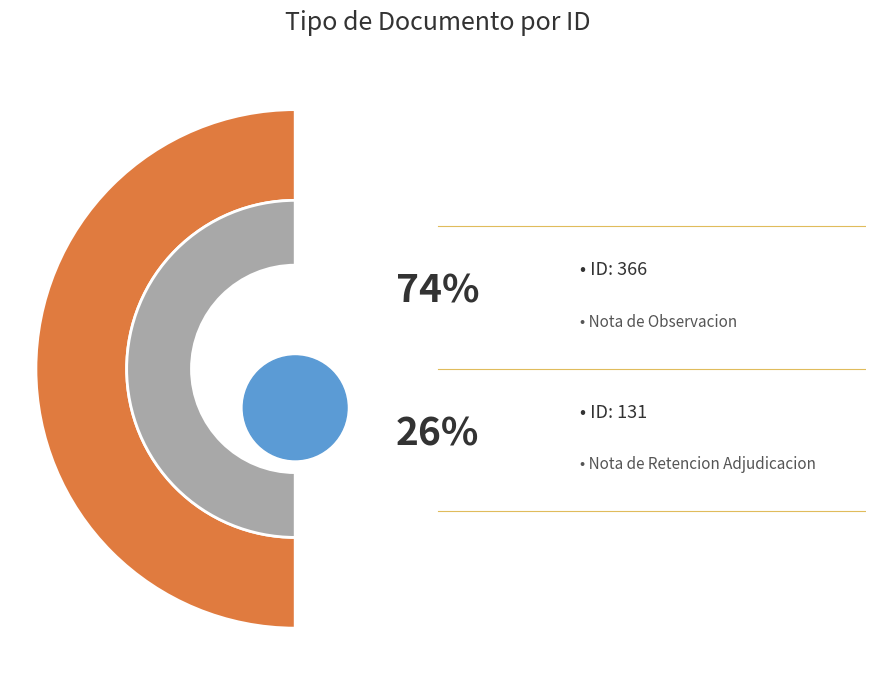

Rank the categories by value from highest to lowest.

Nota de Observacion, Nota de Retencion Adjudicacion